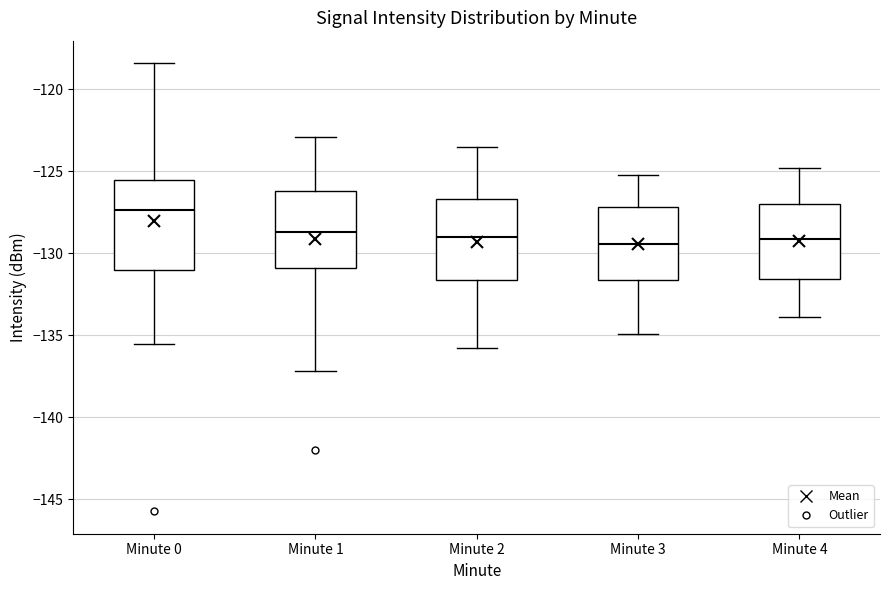

Reading left to right, transcribe this box plot: for each box, give where its median line is, the range the box spans, and where its two whiskers end, as read against the y-axis. The values are not printed on the chart, so give them approximately, as read against the axis.

Minute 0: median -127.5, box -131.0 to -125.5, whiskers -135.5 to -118.5
Minute 1: median -128.5, box -131.0 to -126.0, whiskers -137.0 to -123.0
Minute 2: median -129.0, box -131.5 to -126.5, whiskers -136.0 to -123.5
Minute 3: median -129.5, box -131.5 to -127.0, whiskers -135.0 to -125.0
Minute 4: median -129.0, box -131.5 to -127.0, whiskers -134.0 to -125.0